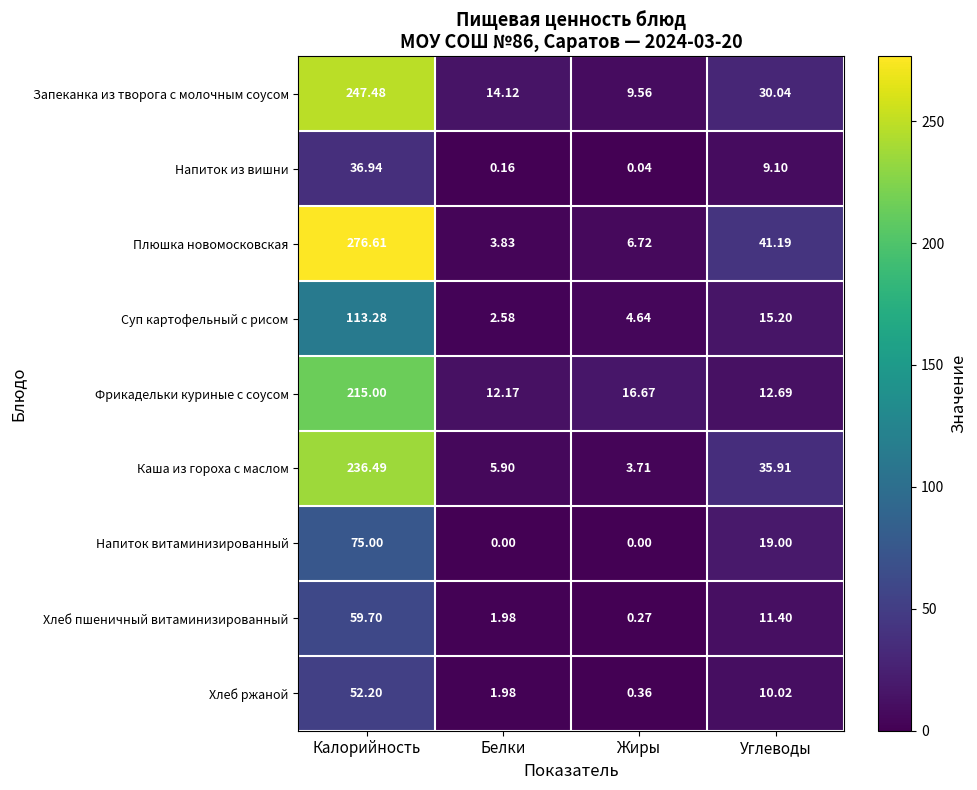

Which label corresponds to the largest value in the chart?

Калорийность